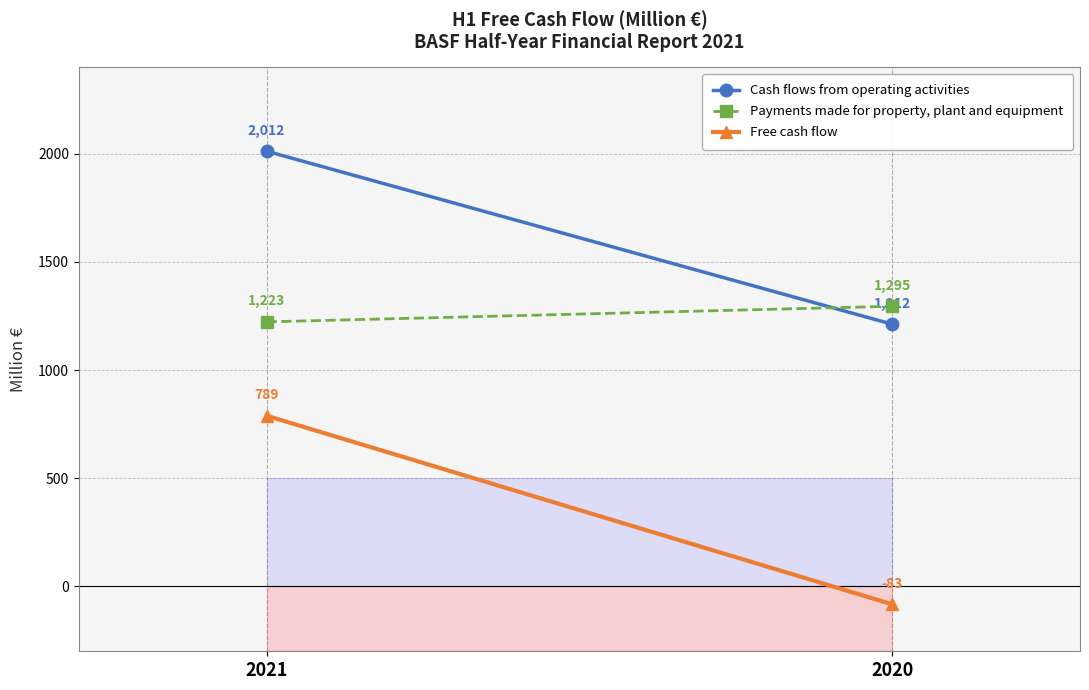

Is this an area chart (filled region under the line)?

No